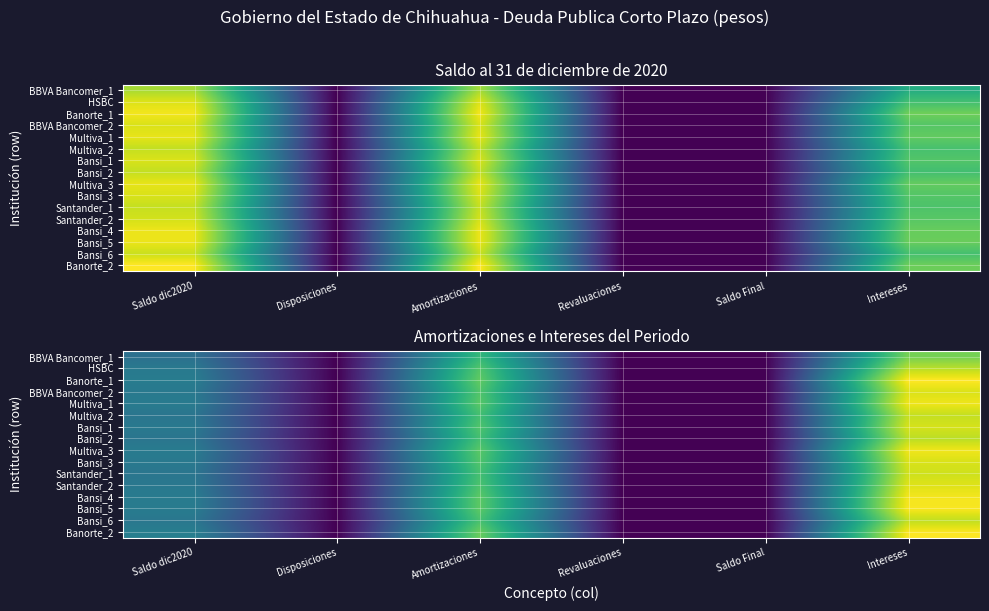

At which category is the sum across all series the highest?

Intereses